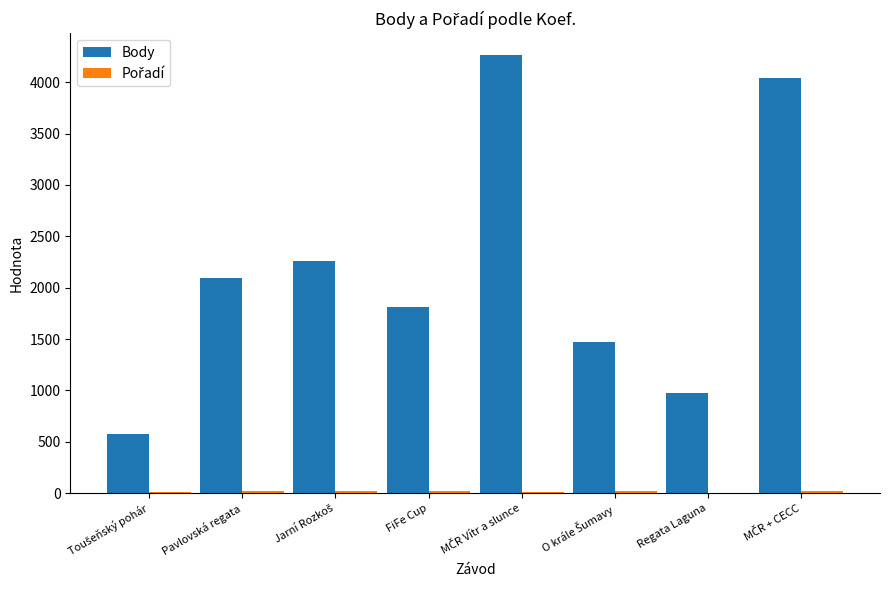

What is the greatest value displayed?

4264